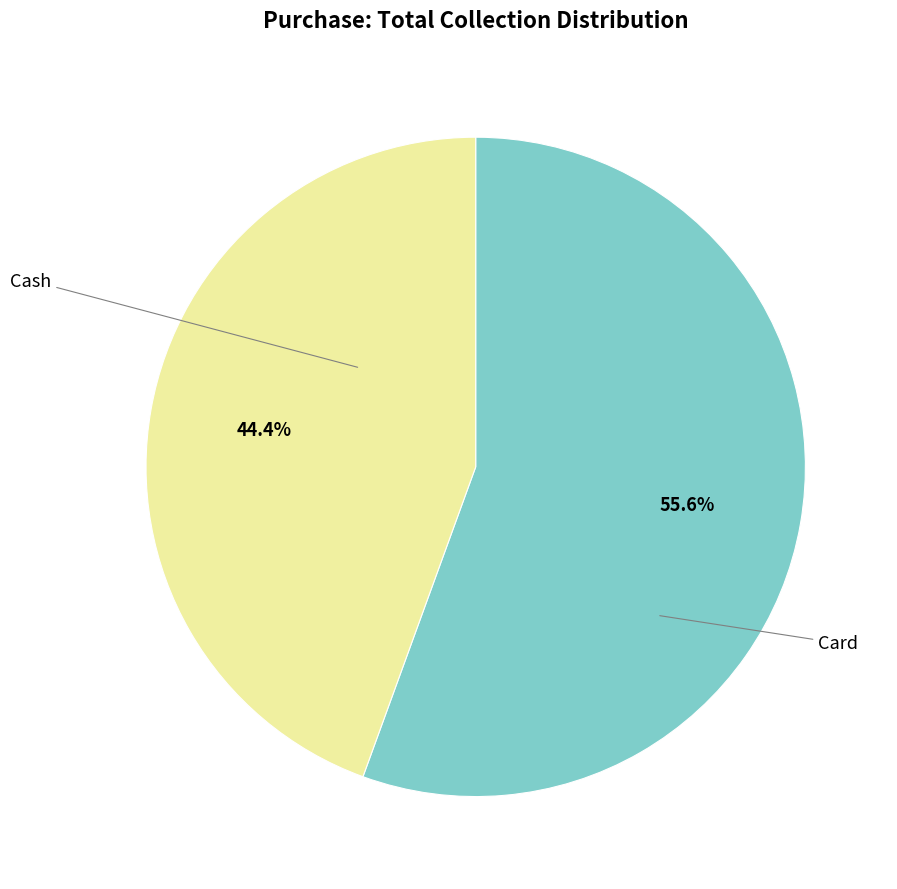

Does any single category account for the majority?

Yes